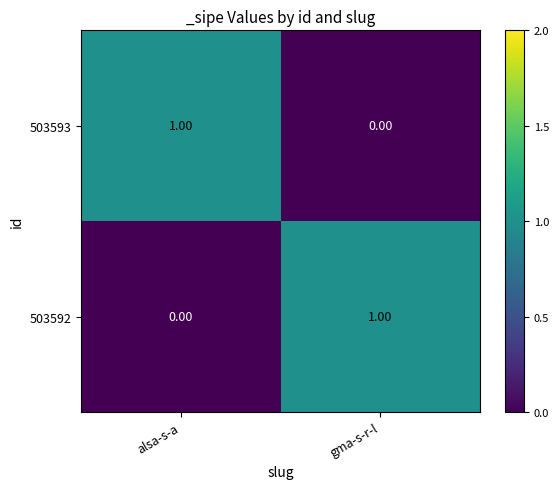

How many values in 503593 are above zero?

1